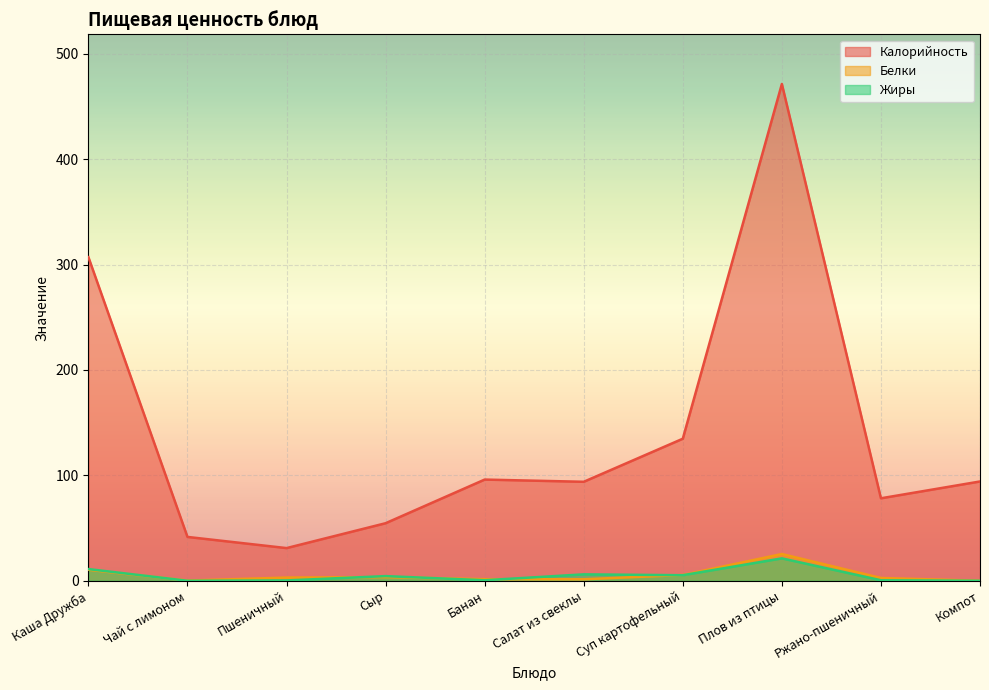

What is the label of the 6th point from the right?

Банан